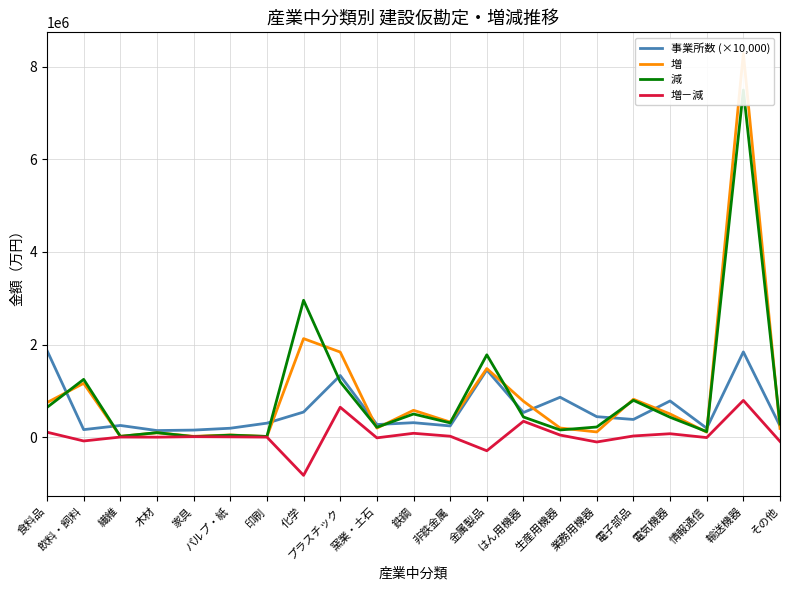

What is the highest value of the 増 series?

8292710